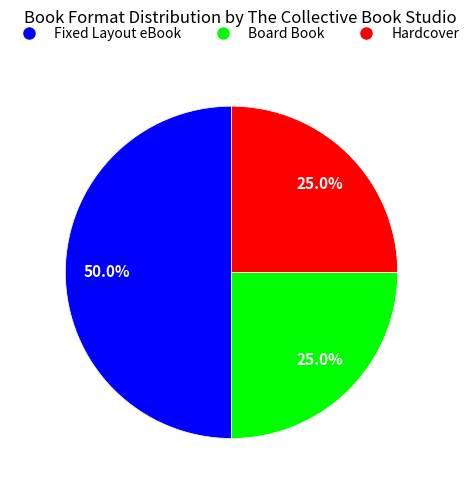

Count the number of slices in the pie.

3